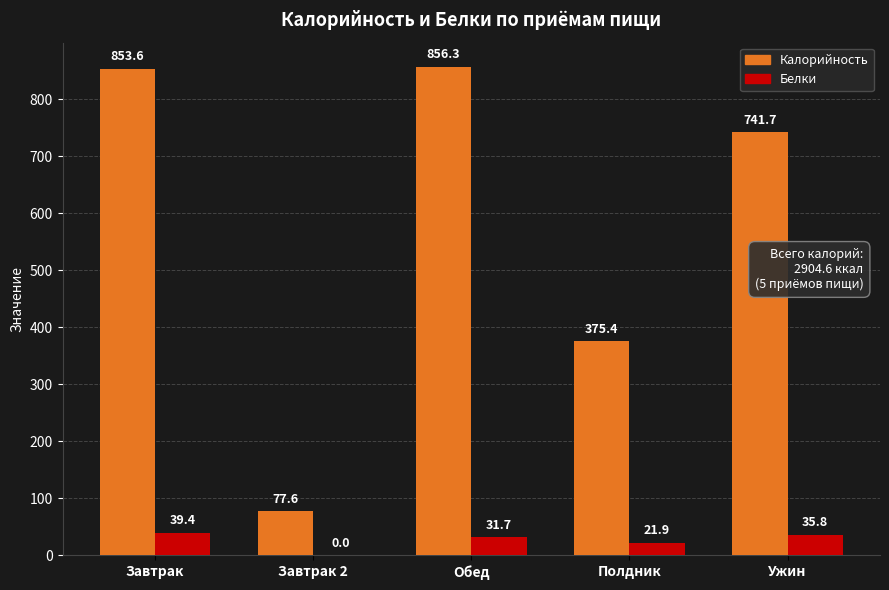

True or false: Белки has a value of 21.9 at Полдник.

True